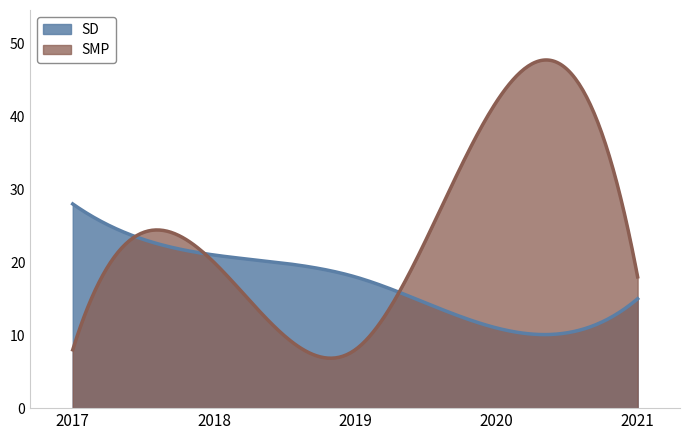

Between 2019 and 2020, which series saw the biggest shift?

SMP